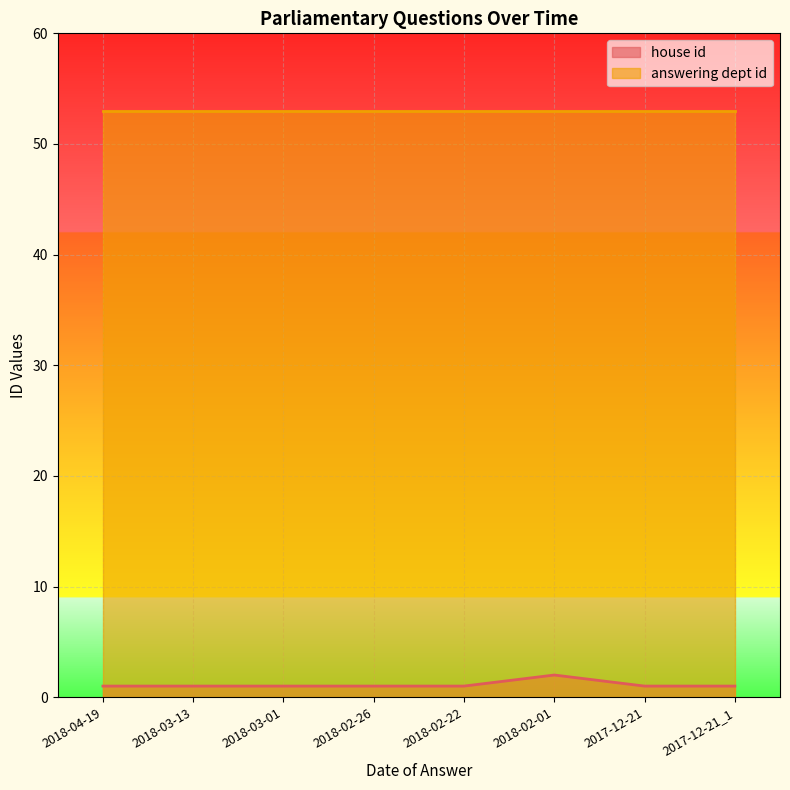

At which category does the data reach its first local peak?

2018-02-01